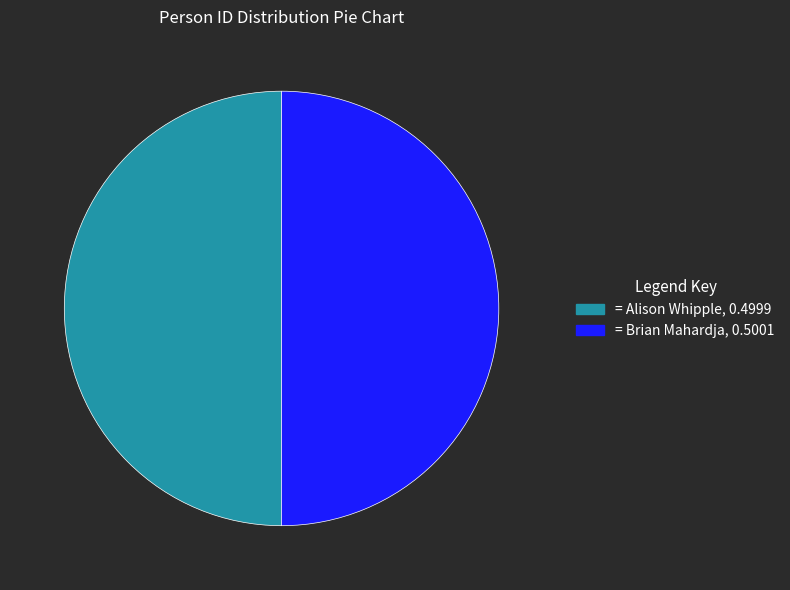

To the nearest percent, what is the average slice percentage?

50%